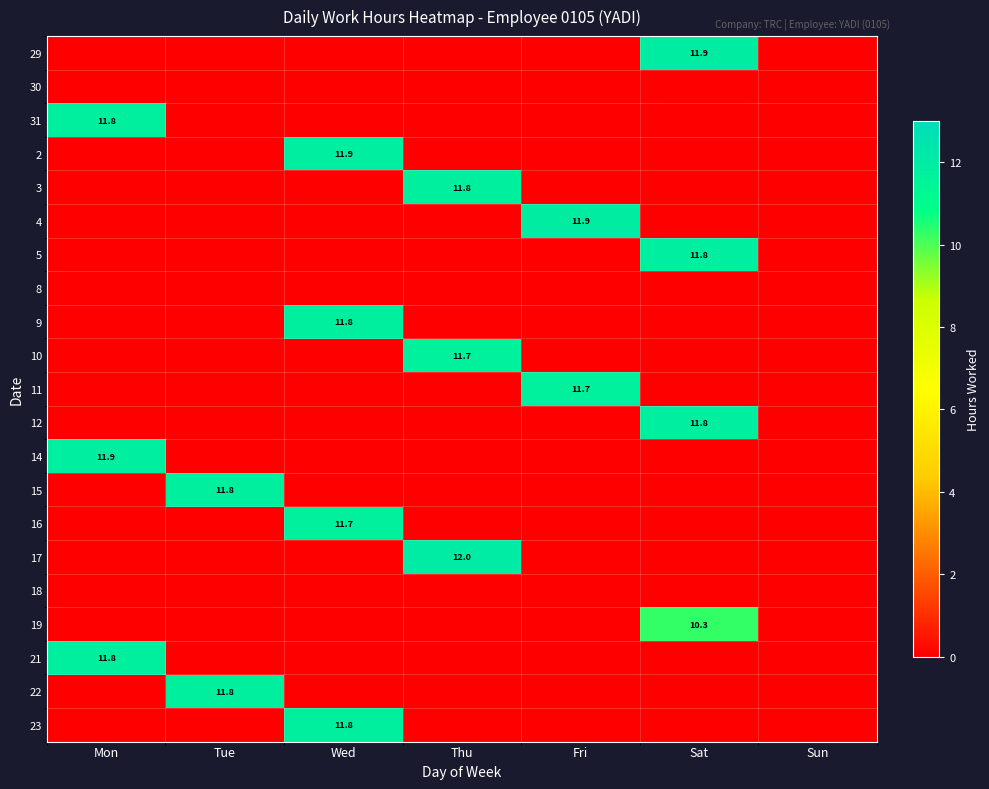

True or false: 21 has a value of 11.8 at Mon.

True